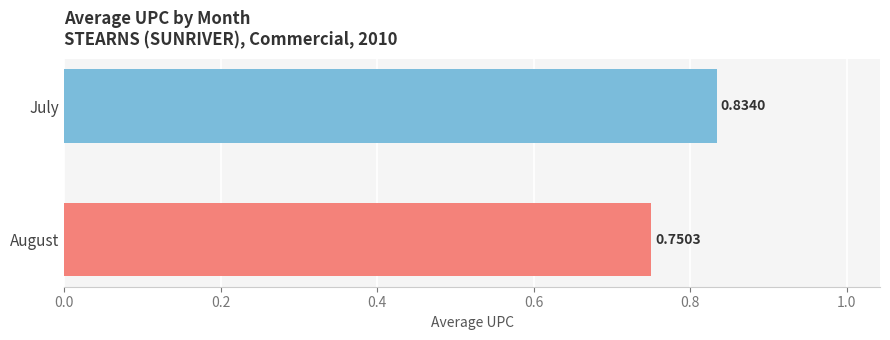

At which label is the value closest to 0?

August